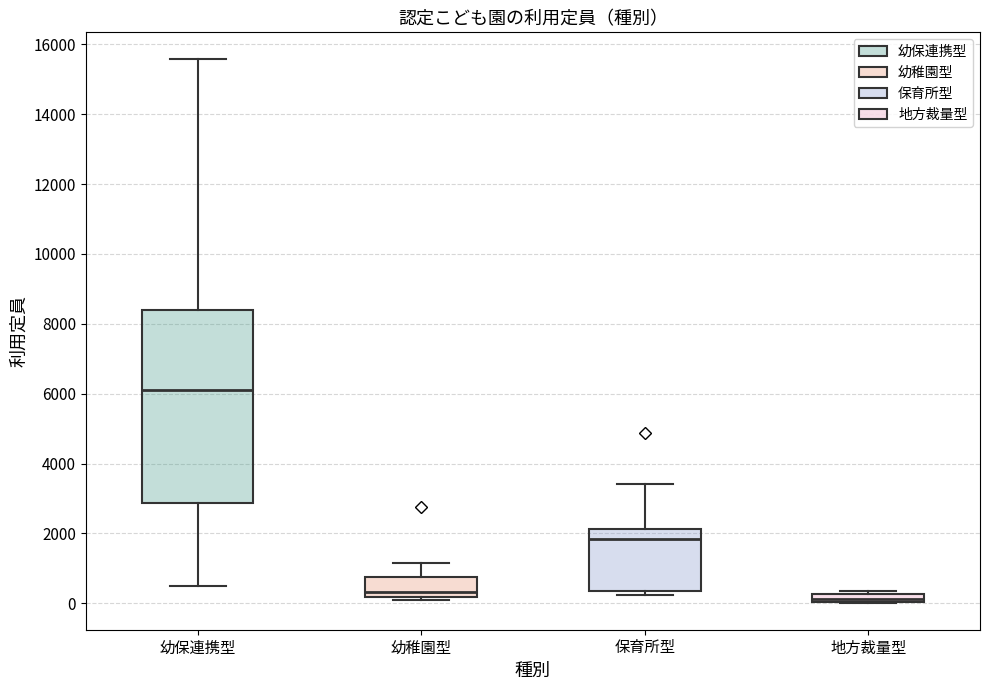

Where does the median line of the box for 幼保連携型 sit on the y-axis? The values are not printed on the chart, so give them approximately, as read against the axis.

6200